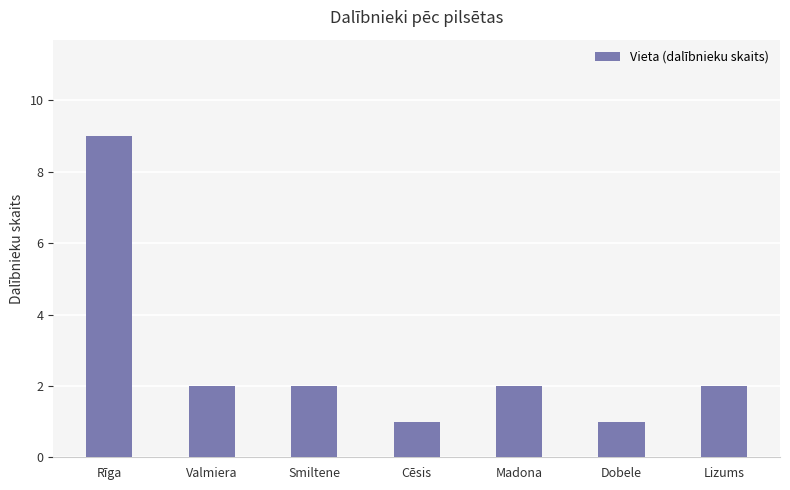

What is the label of the 3rd bar from the left?

Smiltene